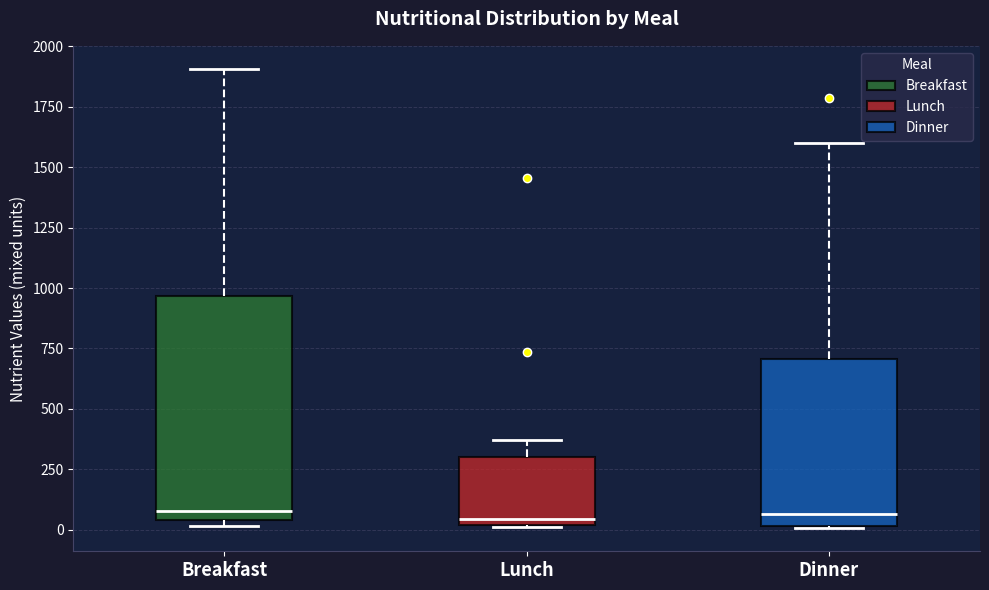

Reading left to right, transcribe this box plot: for each box, give where its median line is, the range the box spans, and where its two whiskers end, as read against the y-axis. The values are not printed on the chart, so give them approximately, as read against the axis.

Breakfast: median 100, box 50 to 950, whiskers 0 to 1900
Lunch: median 50, box 0 to 300, whiskers 0 to 350
Dinner: median 50, box 0 to 700, whiskers 0 to 1600